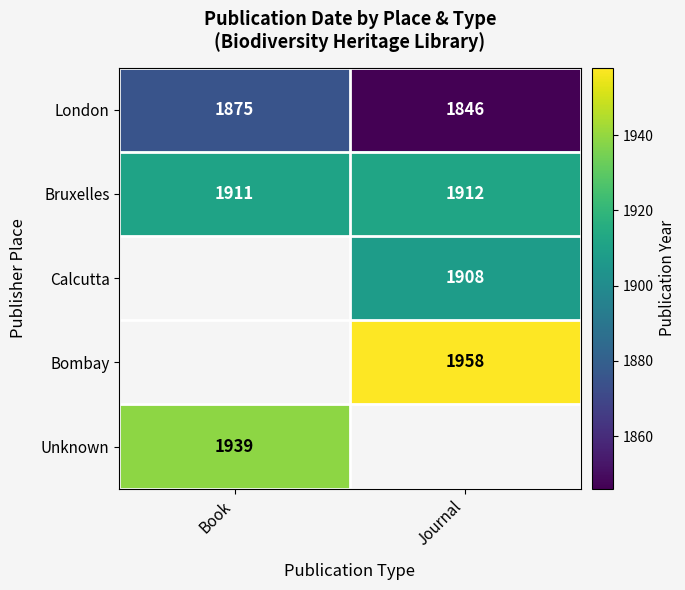

What is the minimum value for London?

1846